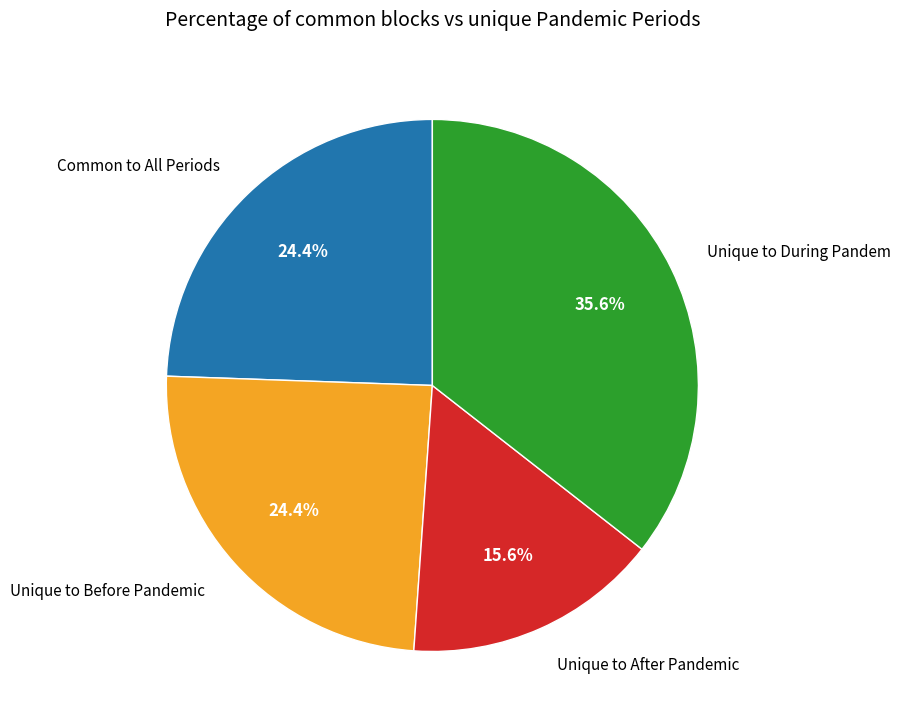

Which slice is the smallest?

Unique to After Pandemic